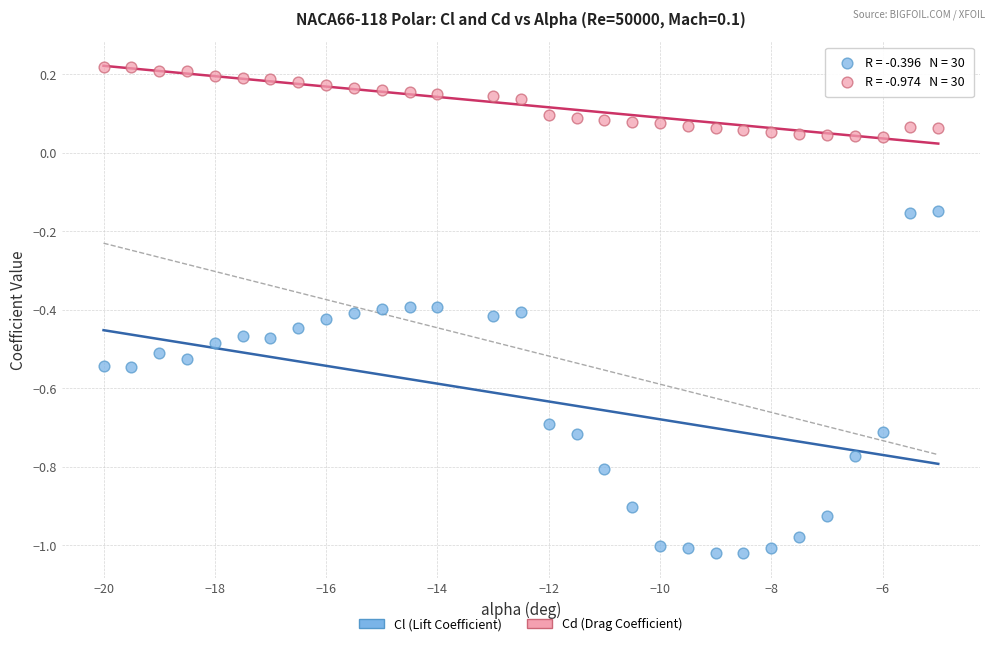

Which series contains the lowest Y value?

Cl (Lift Coefficient)